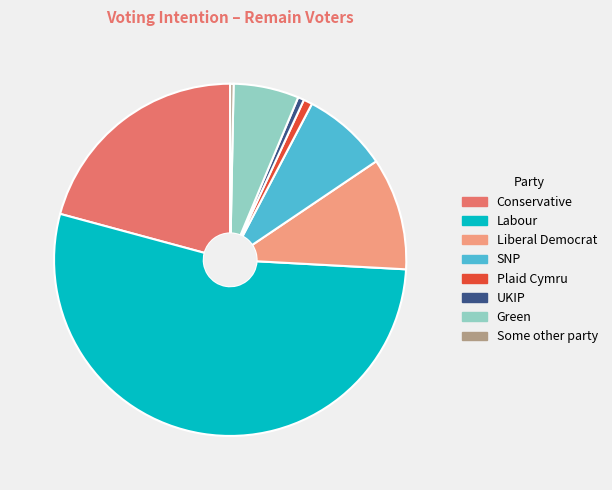

Is the sum of UKIP and Conservative greater than half?

No